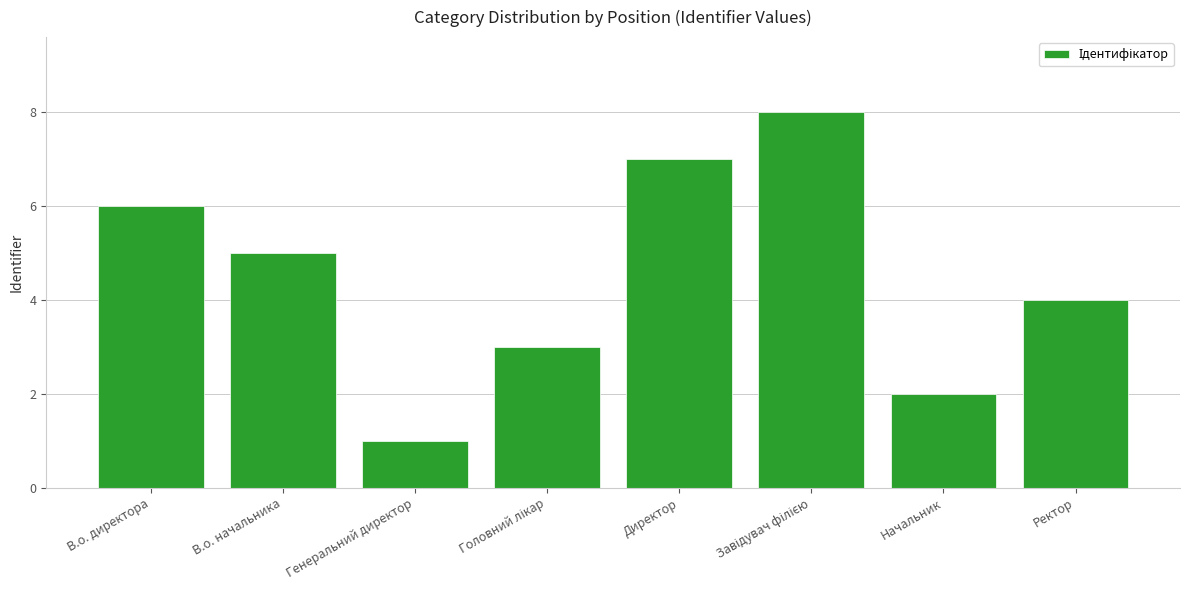

What is the sum of all values?

36